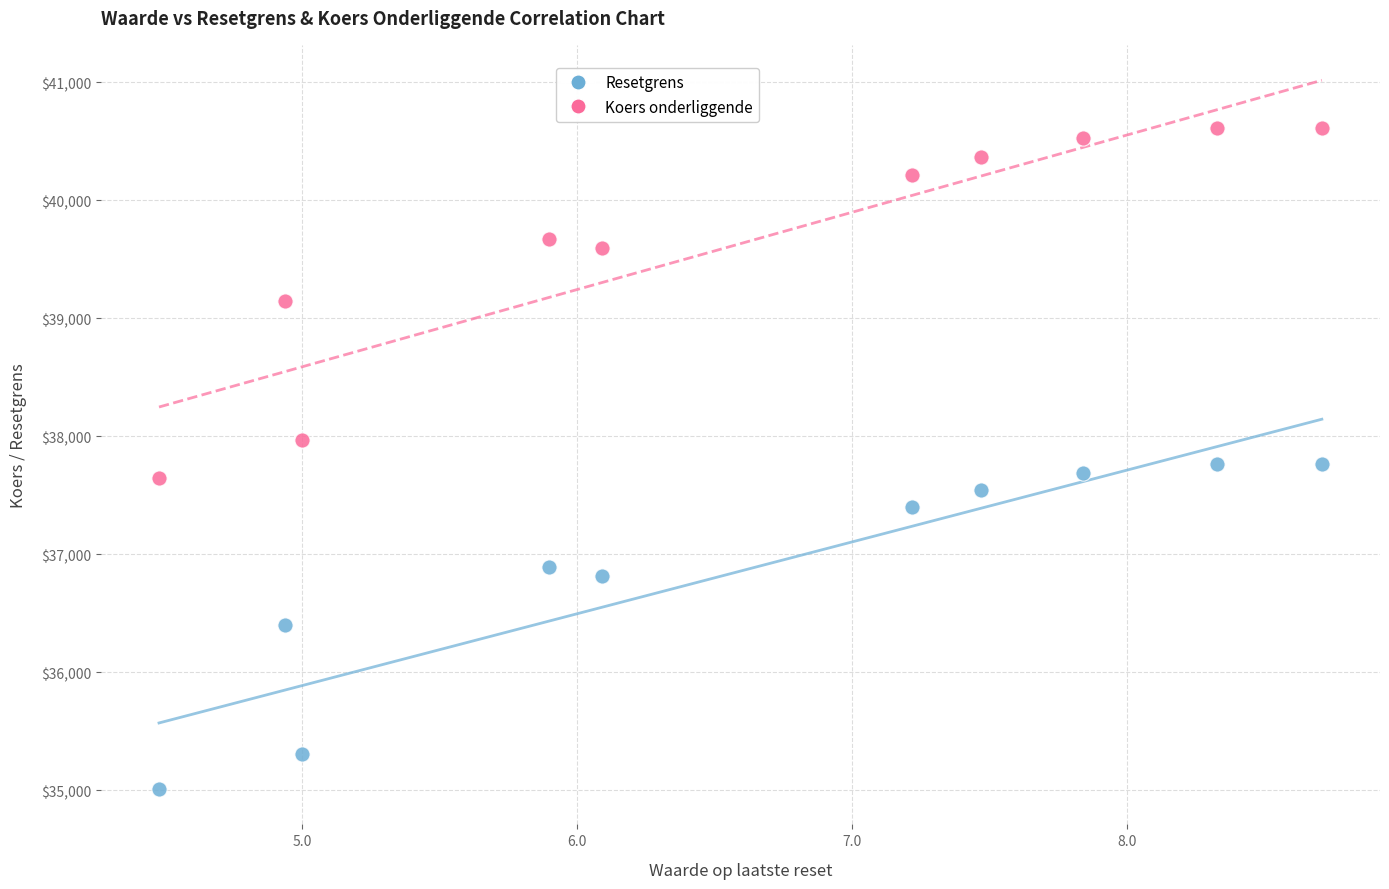

Which series reaches the minimum Y coordinate?

Resetgrens